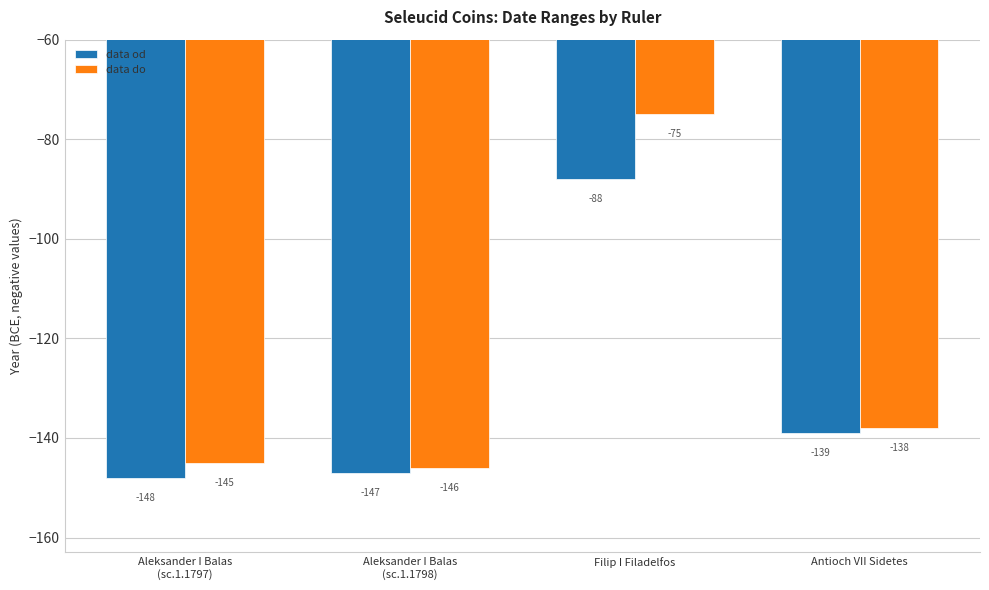

Reading left to right, extract all data points from this chart.

data od: Aleksander I Balas
(sc.1.1797)=-148	Aleksander I Balas
(sc.1.1798)=-147	Filip I Filadelfos=-88	Antioch VII Sidetes=-139
data do: Aleksander I Balas
(sc.1.1797)=-145	Aleksander I Balas
(sc.1.1798)=-146	Filip I Filadelfos=-75	Antioch VII Sidetes=-138